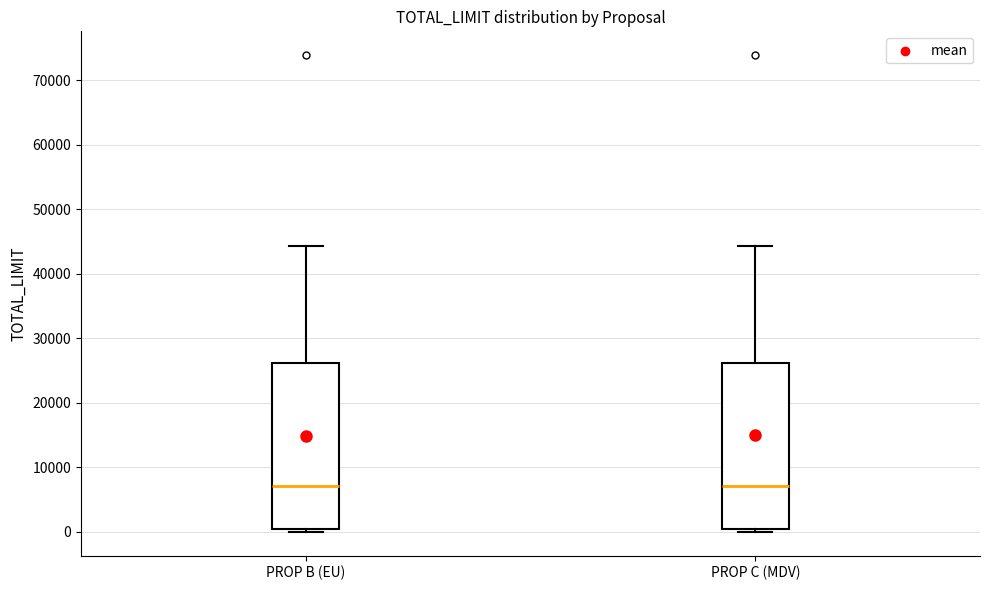

Where does the upper whisker of the box for PROP C (MDV) end on the y-axis? The values are not printed on the chart, so give them approximately, as read against the axis.

44000